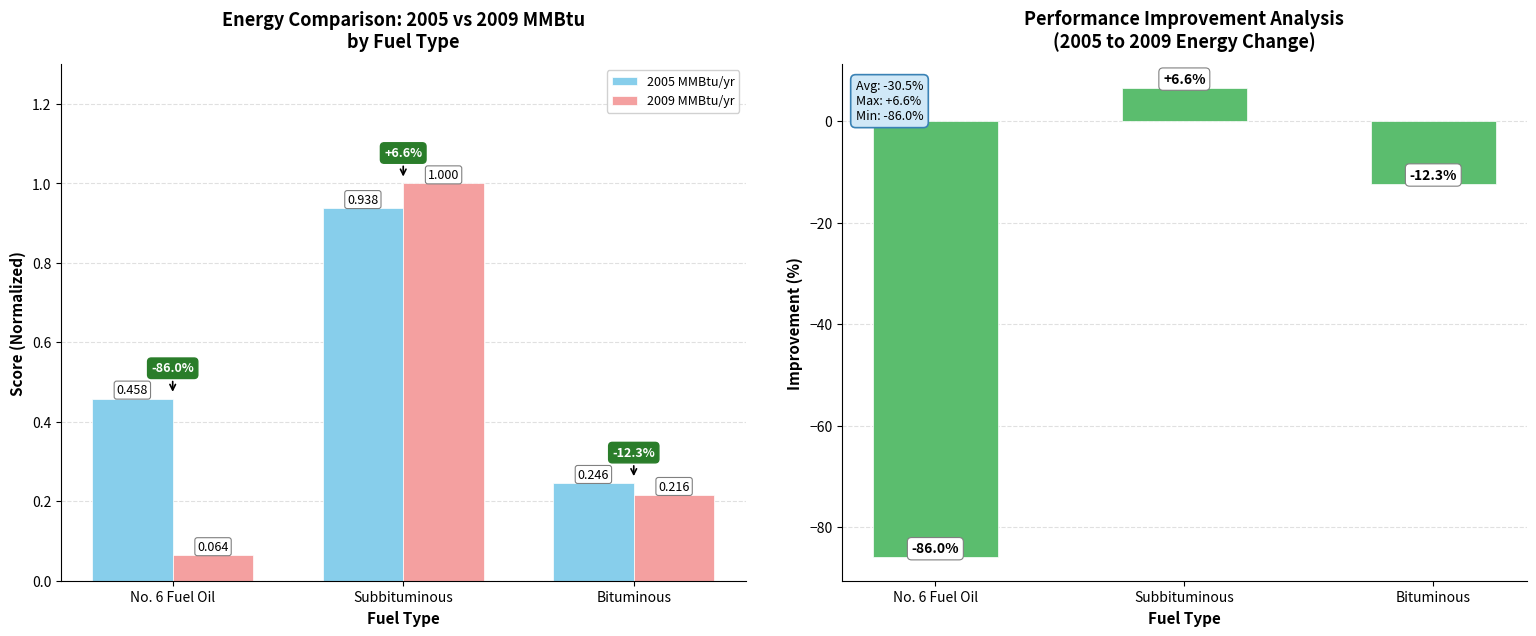

What is the difference between the 2009 MMBtu/yr values at Bituminous and Subbituminous?

0.8